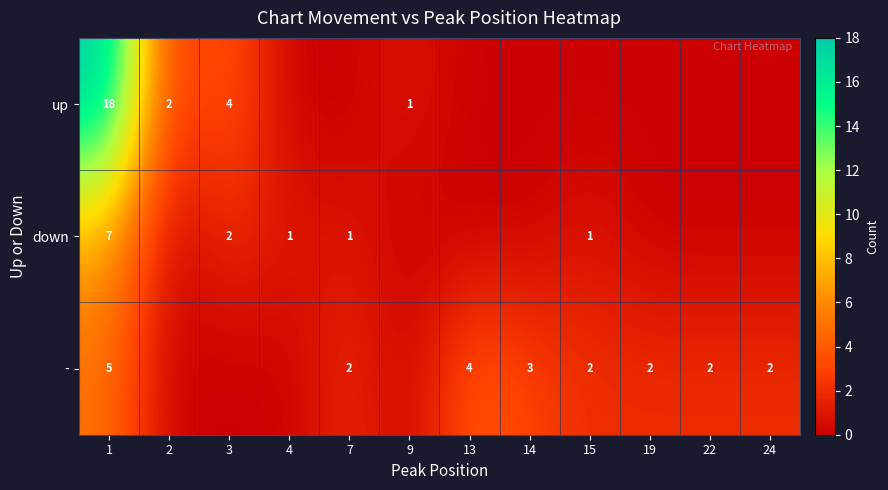

Which has a higher value, 2 or 4?

2